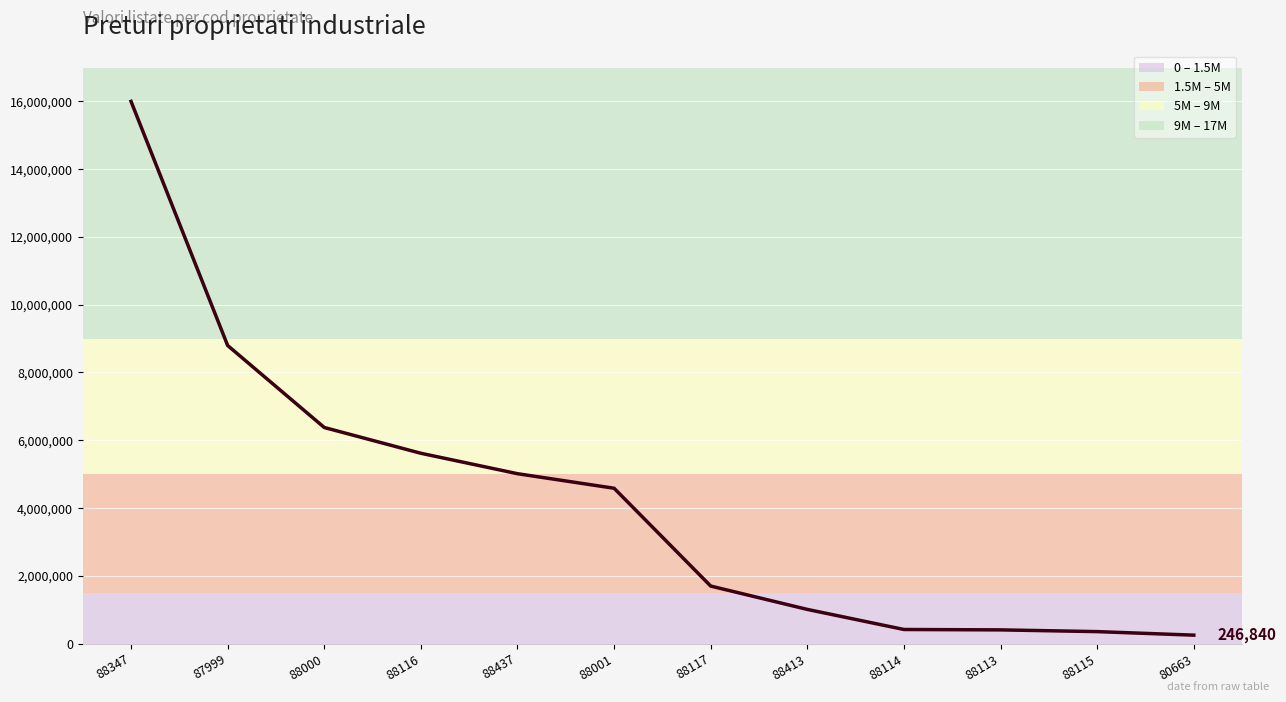

How many lines are shown in the chart?

1